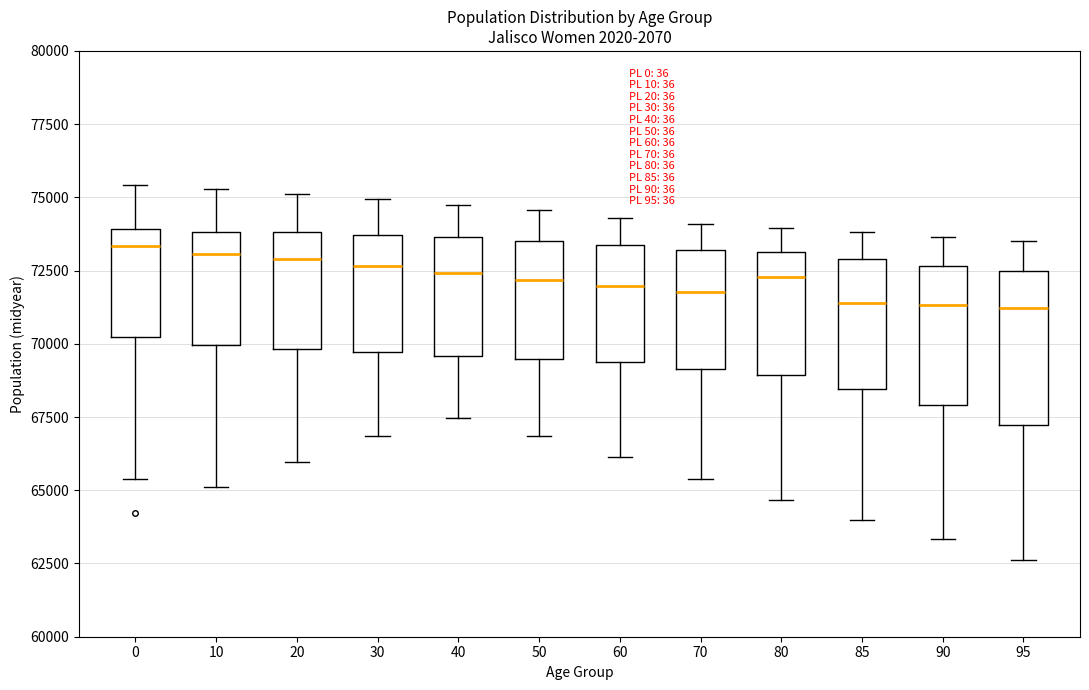

Reading left to right, read every box against the y-axis: the position of its median line, the range the box covers, and the ends of its whiskers. The values are not printed on the chart, so give them approximately, as read against the axis.

0: median 73500, box 70000 to 74000, whiskers 65500 to 75500
10: median 73000, box 70000 to 74000, whiskers 65000 to 75500
20: median 73000, box 70000 to 74000, whiskers 66000 to 75000
30: median 72500, box 69500 to 73500, whiskers 67000 to 75000
40: median 72500, box 69500 to 73500, whiskers 67500 to 74500
50: median 72000, box 69500 to 73500, whiskers 67000 to 74500
60: median 72000, box 69500 to 73500, whiskers 66000 to 74500
70: median 72000, box 69000 to 73000, whiskers 65500 to 74000
80: median 72500, box 69000 to 73000, whiskers 64500 to 74000
85: median 71500, box 68500 to 73000, whiskers 64000 to 74000
90: median 71500, box 68000 to 72500, whiskers 63500 to 73500
95: median 71000, box 67000 to 72500, whiskers 62500 to 73500